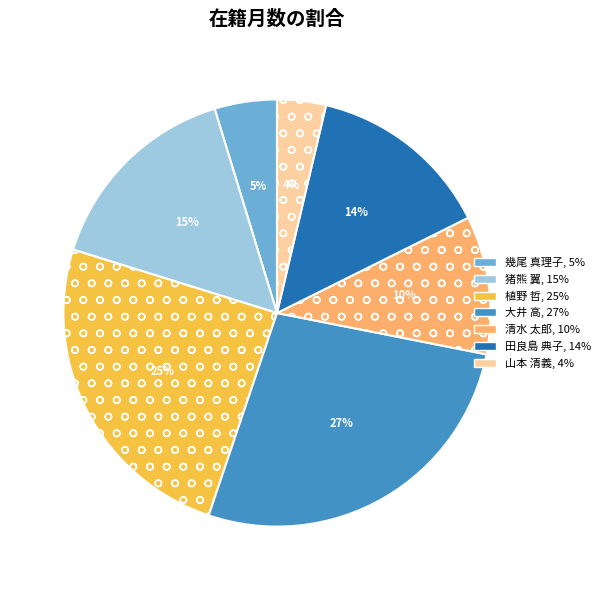

How many slices are in this pie chart?

7